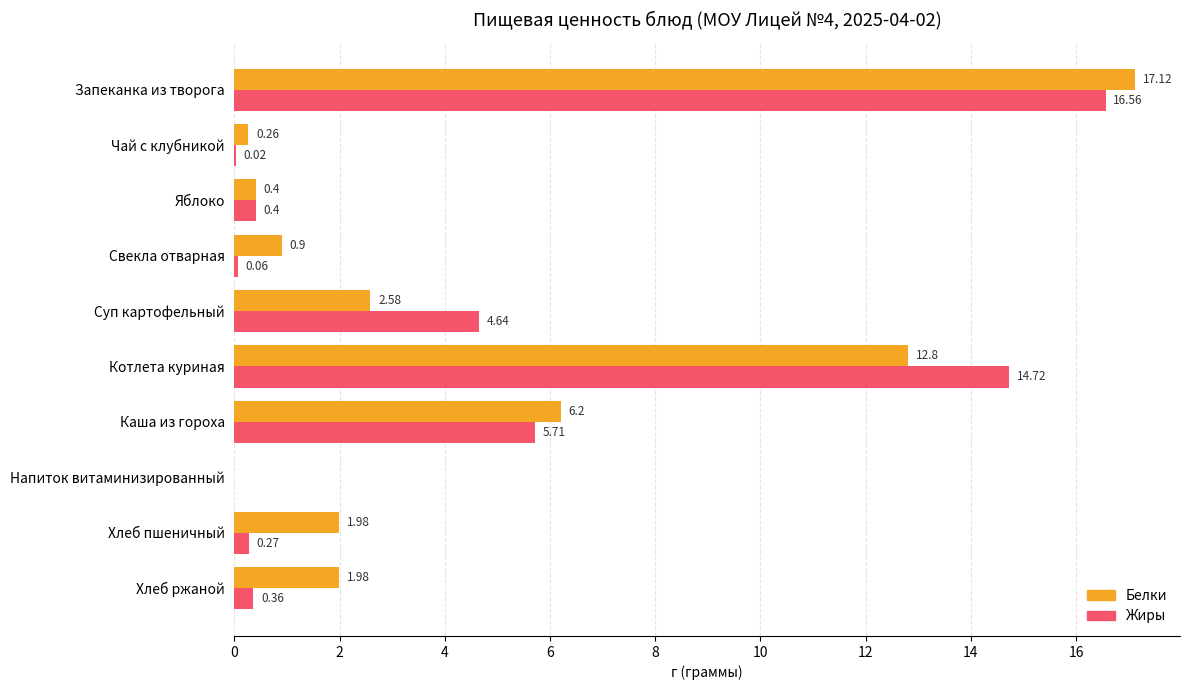

Is the value of Жиры at Свекла отварная greater than the value of Белки at Котлета куриная?

No